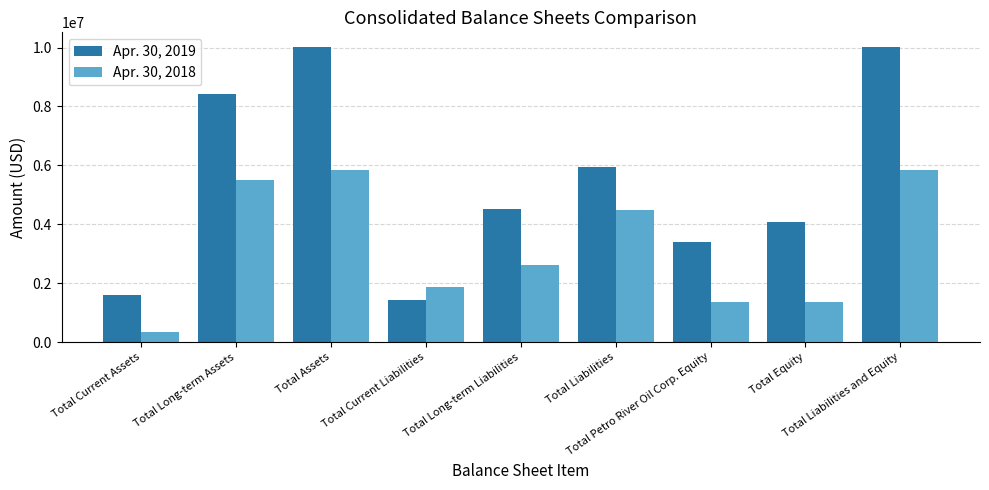

What are all the series names shown in the legend?

Apr. 30, 2019, Apr. 30, 2018